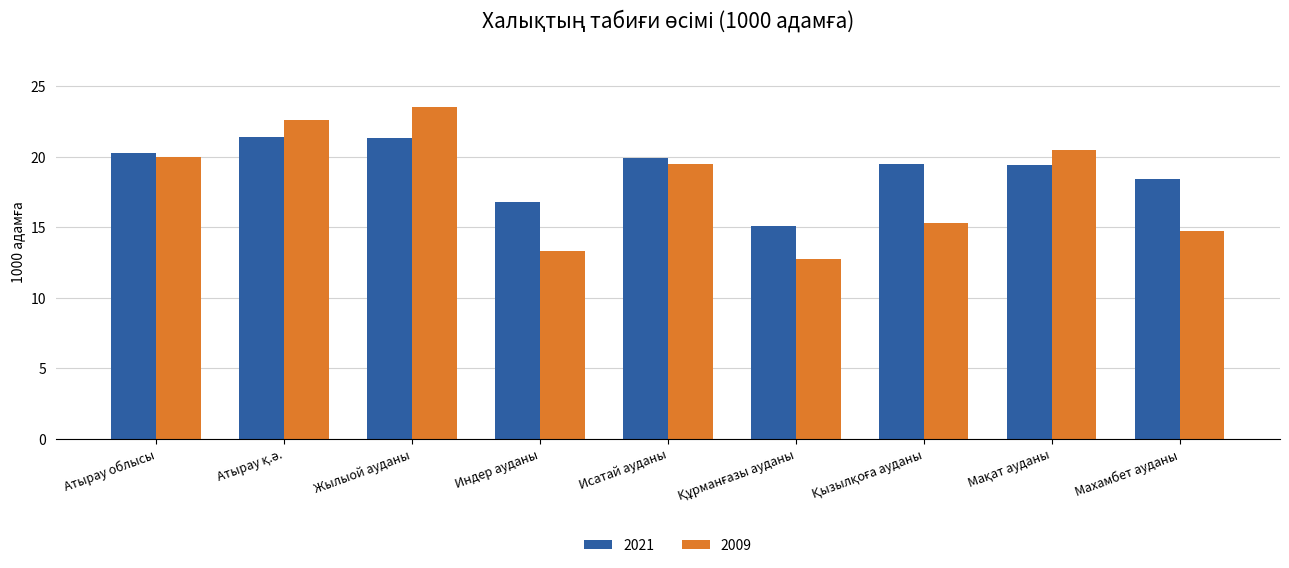

What are all the series names shown in the legend?

2021, 2009